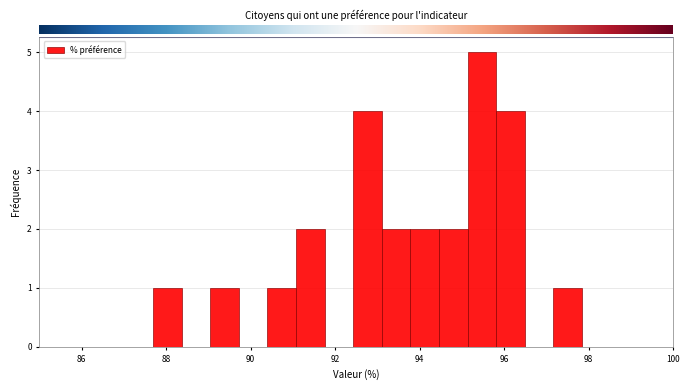

Read against the x-axis, roughly where is the centre of the tallest bar?

95.4